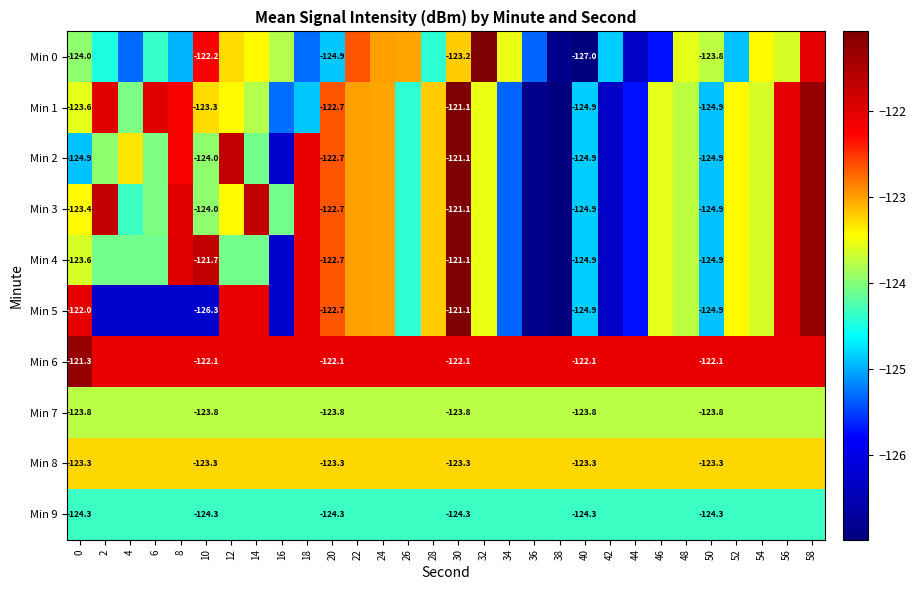

What is the lowest value of the Min 8 series?

-123.3